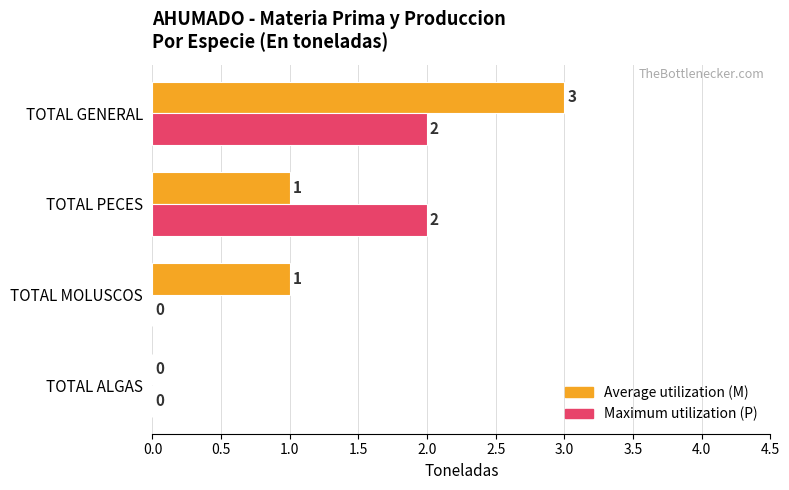

Between TOTAL ALGAS and TOTAL PECES, which series saw the biggest shift?

Maximum utilization (P)